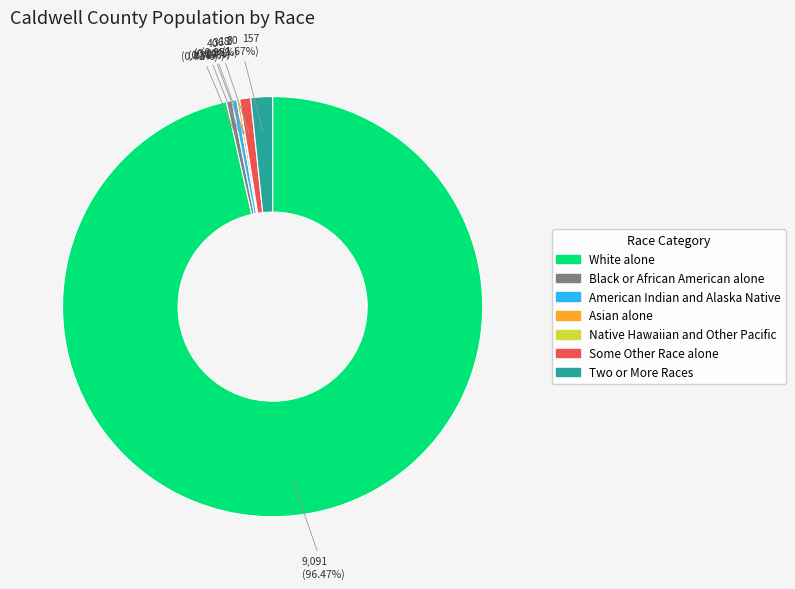

Which category has the biggest portion of the pie?

White alone